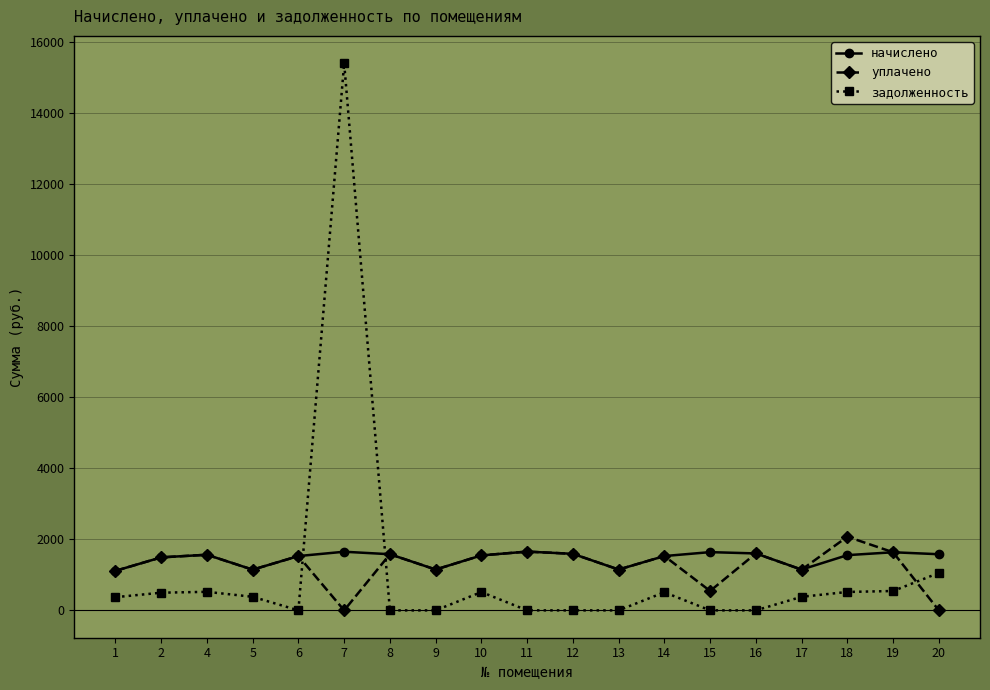

True or false: начислено has more than 0 points higher than both neighbors.

True